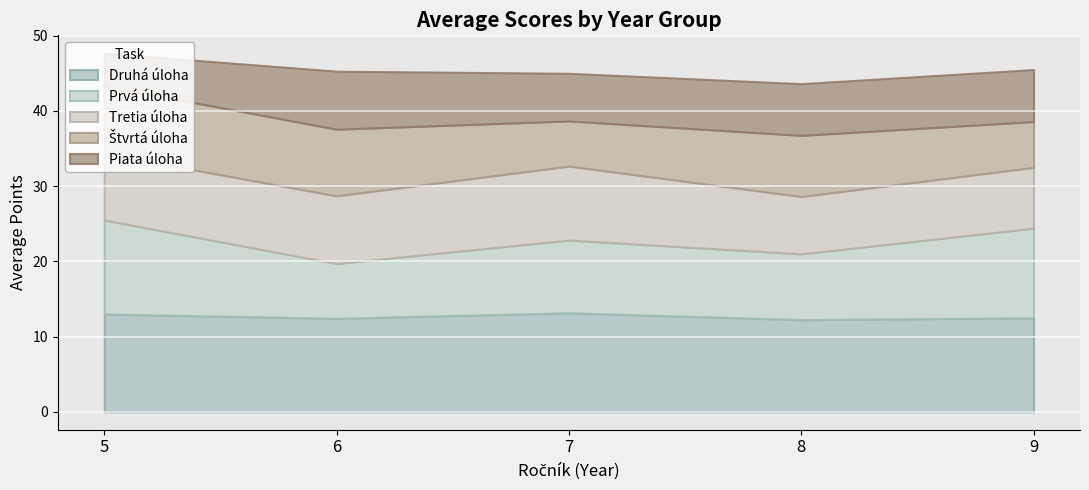

The Piata úloha series shows 10.2 at 7. True or false?

False